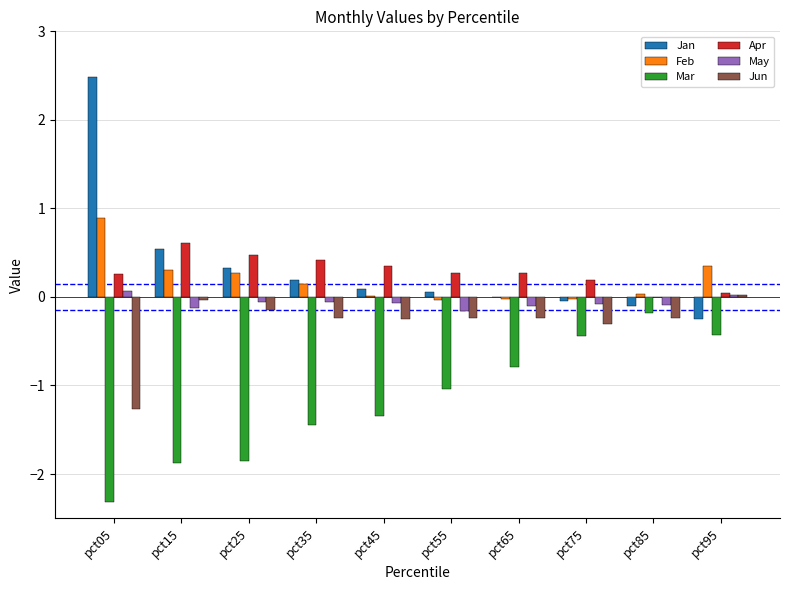

What is the approximate value of Feb at pct35?

0.1